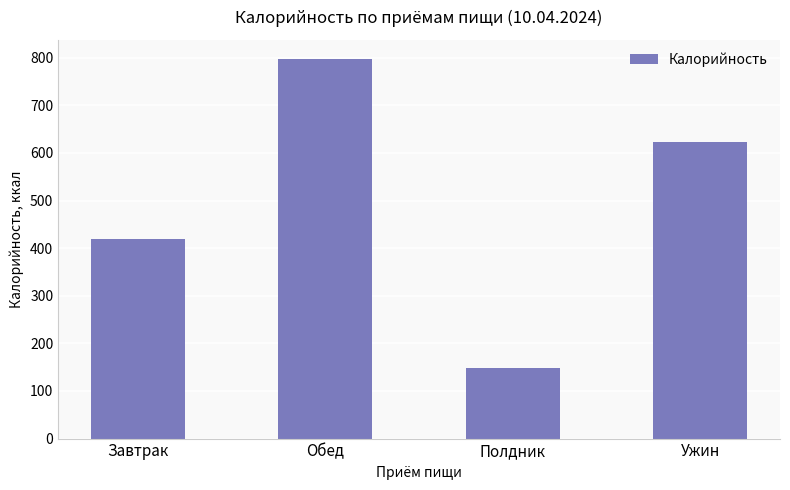

Which label corresponds to the smallest value in the chart?

Полдник